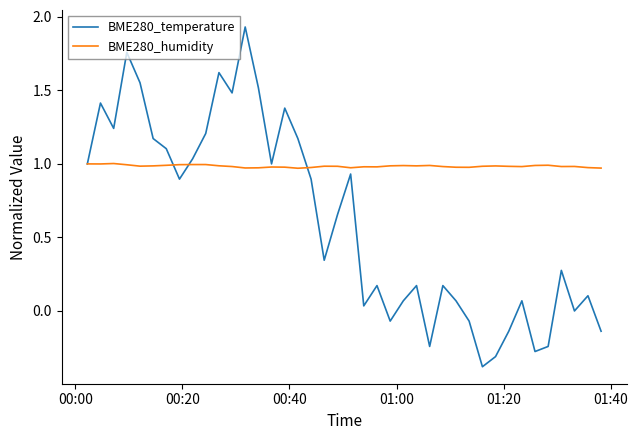

At how many categories does at least one series exceed 0?

40